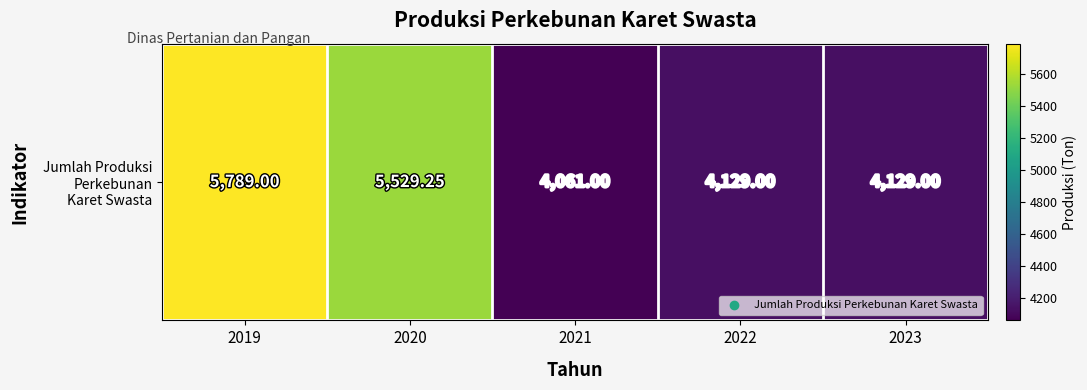

What is the smallest value displayed?

4061.0